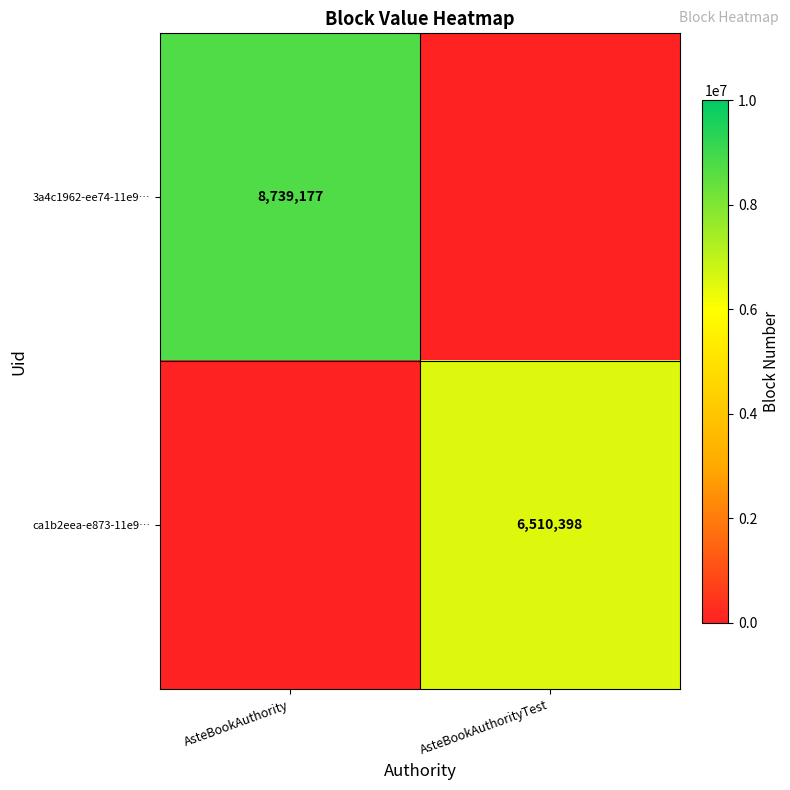

The value of 3a4c1962-ee74-11e9… at AsteBookAuthority is 11514267. True or false?

False